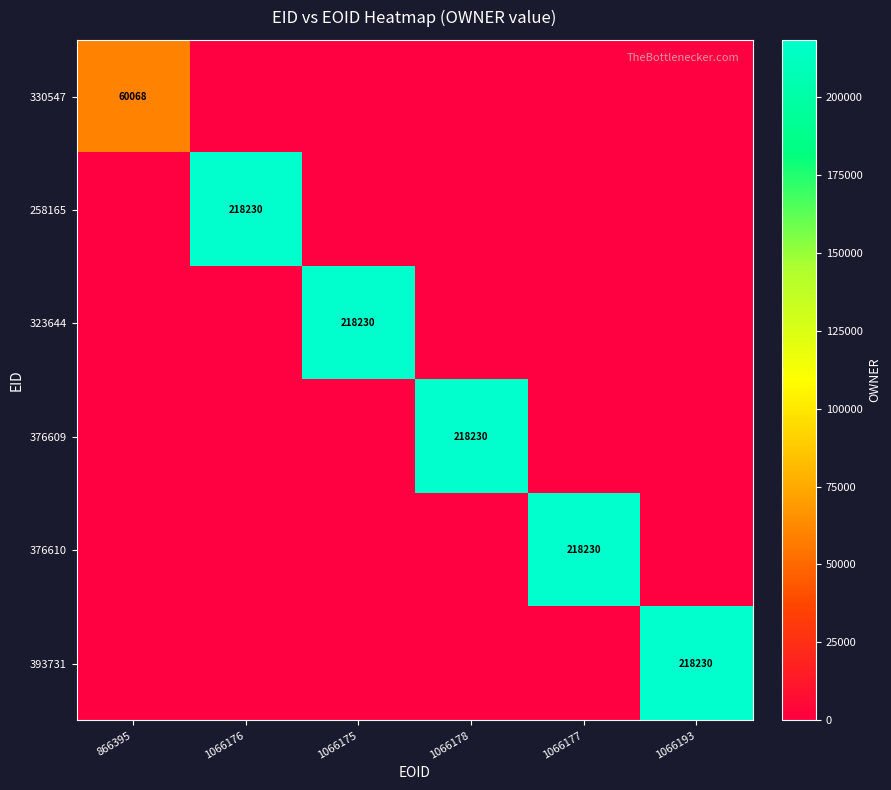

True or false: 330547 has a value of 60068 at 866395.

True